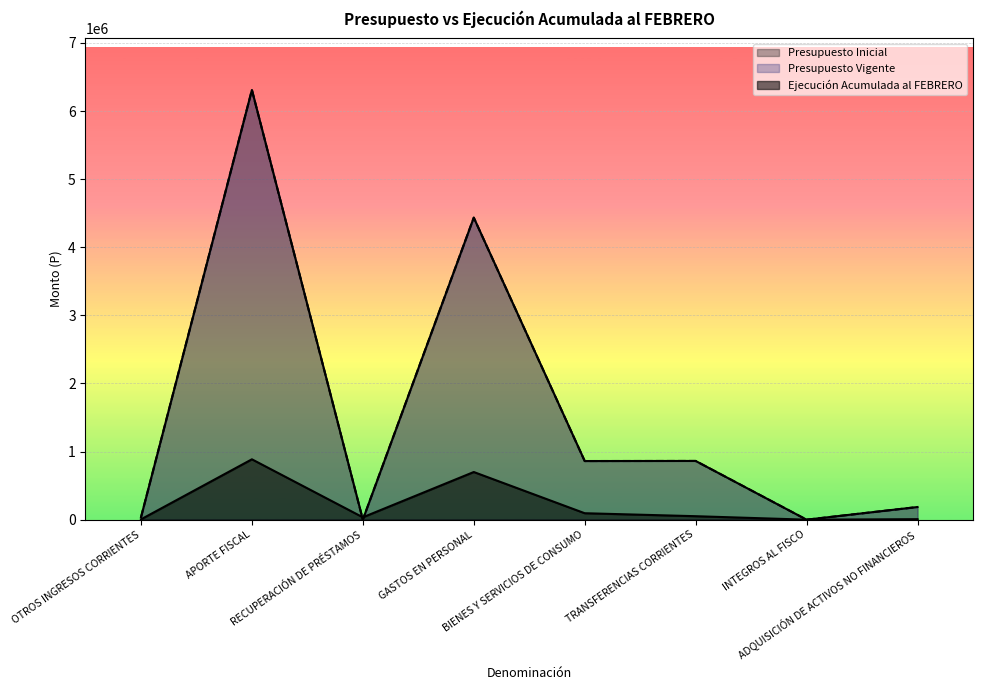

What is the average value of the Ejecución Acumulada al FEBRERO series?

222423